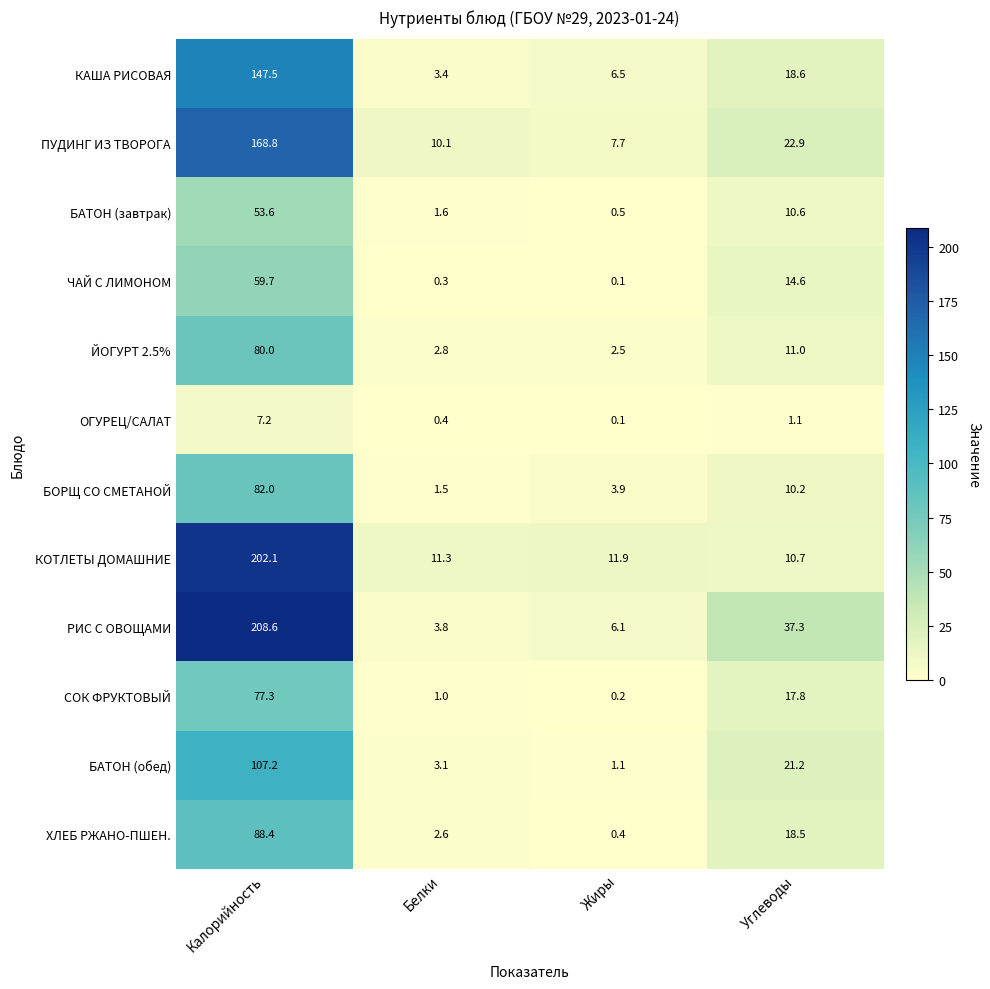

What is the approximate value of ЙОГУРТ 2.5% at Калорийность?

80.0